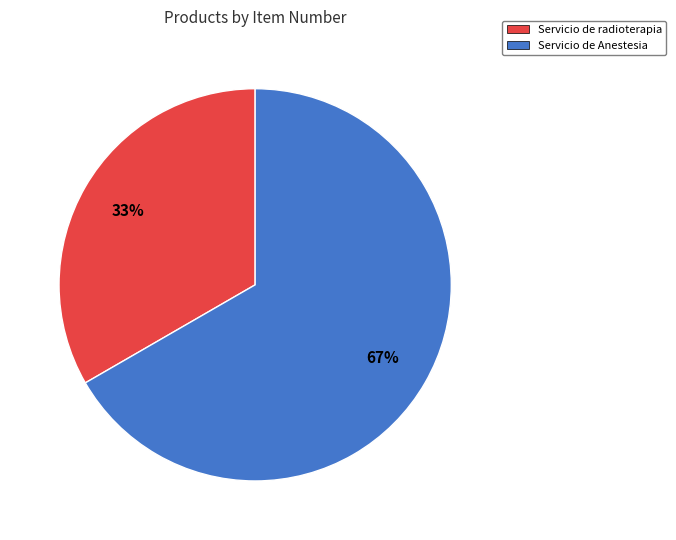

Is Servicio de radioterapia the majority of the pie?

No